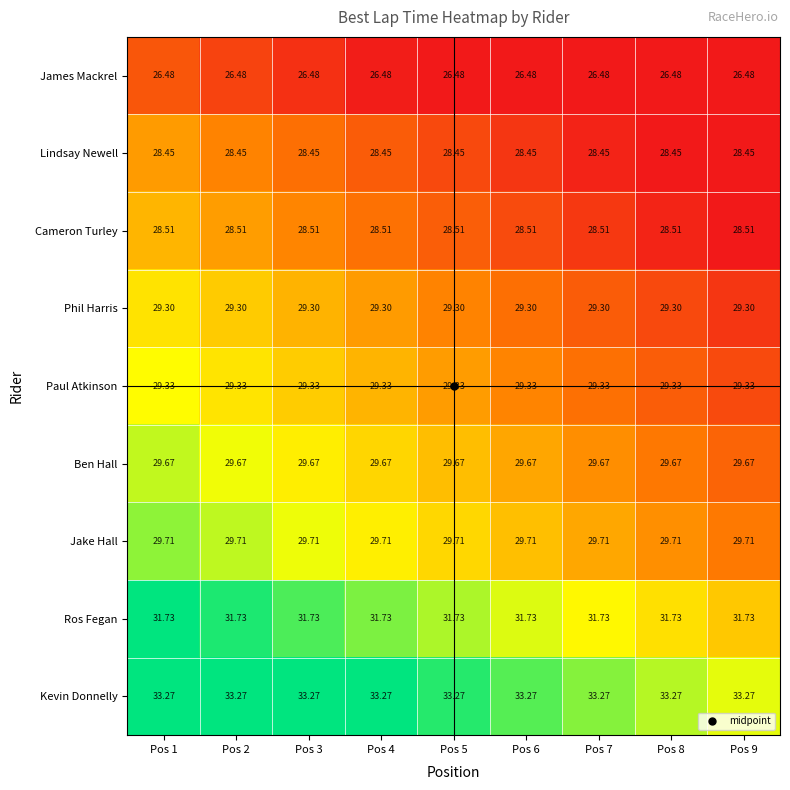

At Pos 4, list the series in order from smallest to largest.

James Mackrel, Lindsay Newell, Cameron Turley, Phil Harris, Paul Atkinson, Ben Hall, Jake Hall, Ros Fegan, Kevin Donnelly